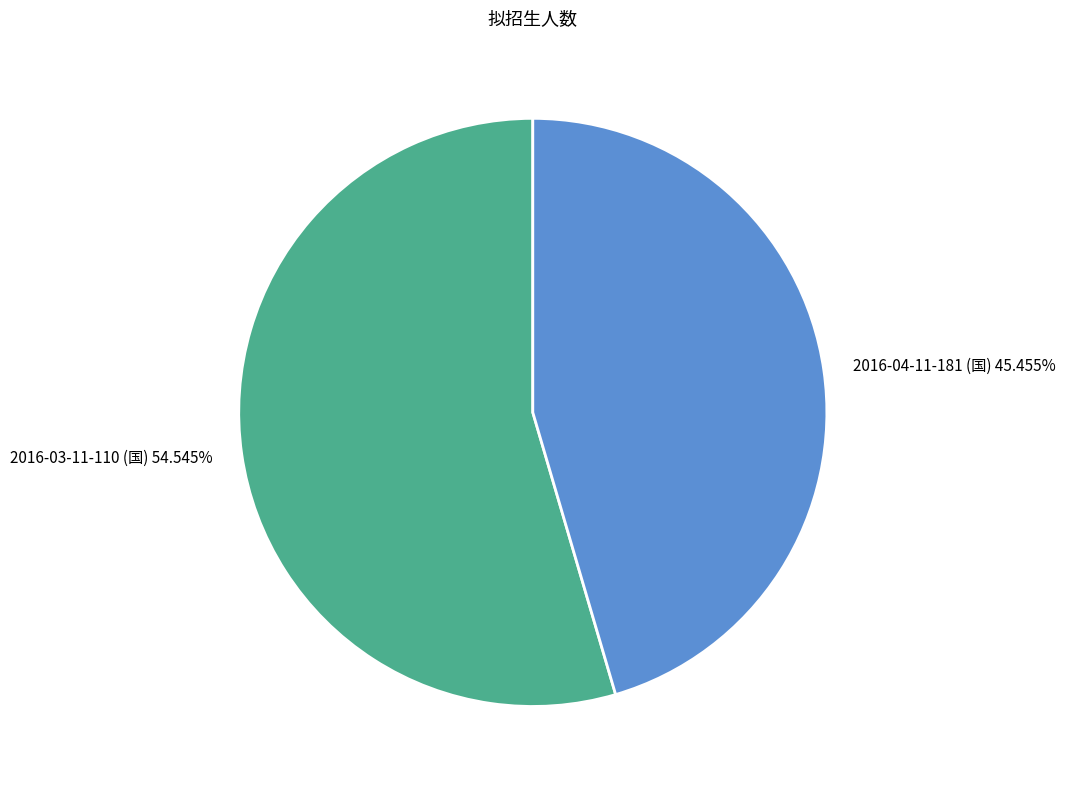

What is the majority slice?

2016-03-11-110 (国)